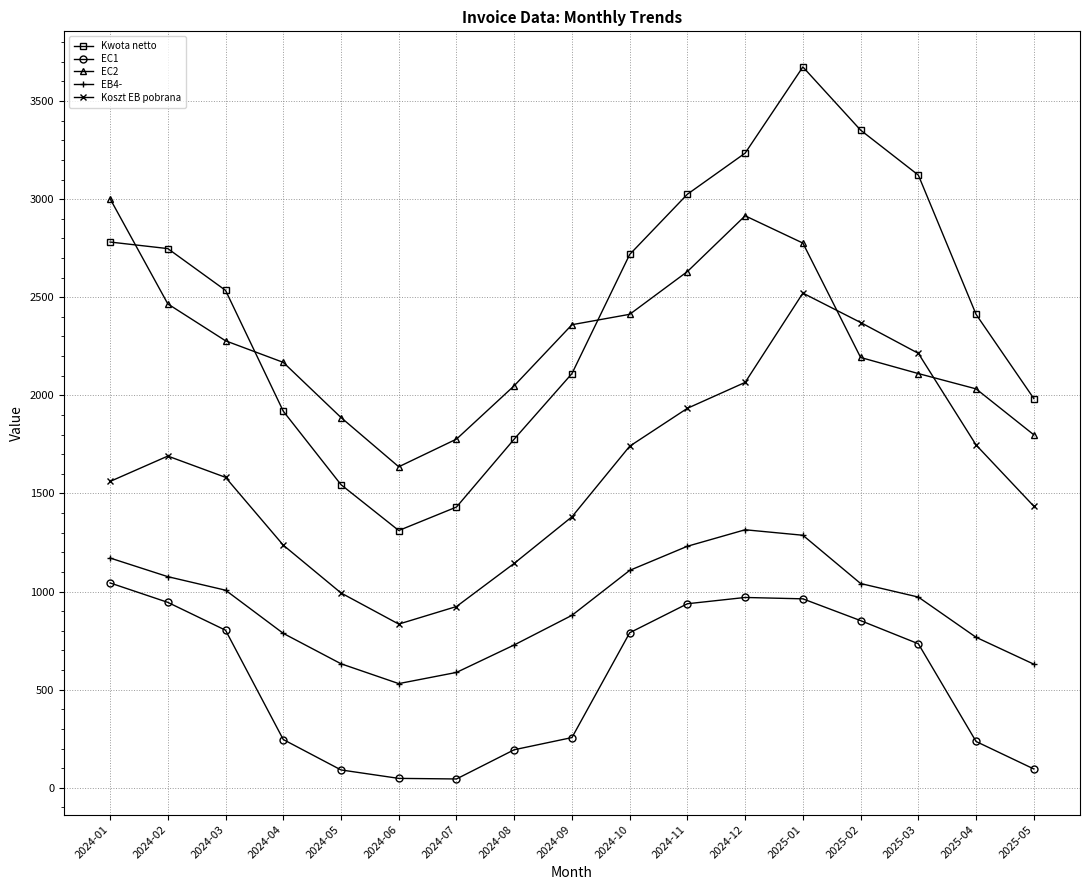

At which label does EC2 reach its minimum?

2024-06